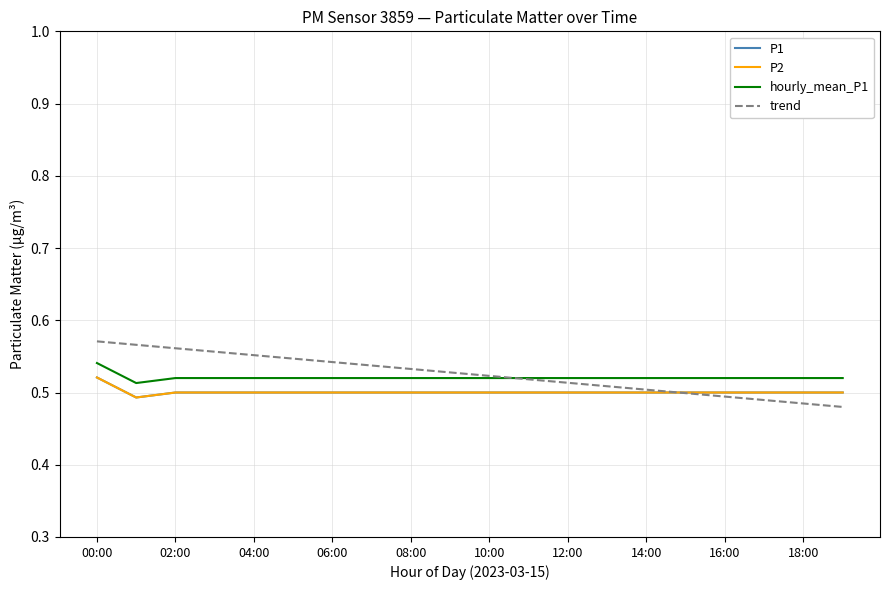

Rank the series by their maximum value, from lowest to highest.

P1, P2, hourly_mean_P1, trend